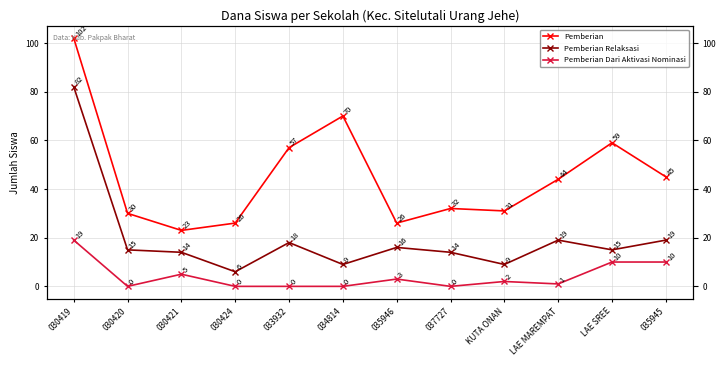

At which label does Pemberian first exceed 44?

030419